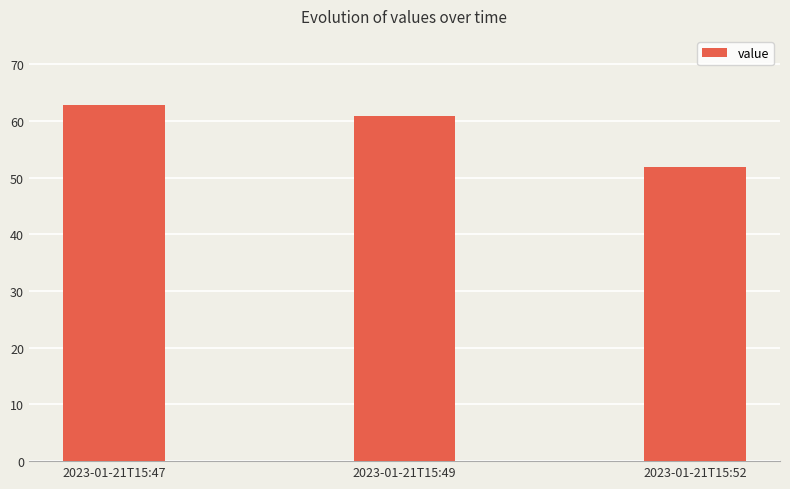

Are the bars grouped side by side (vs. stacked)?

No